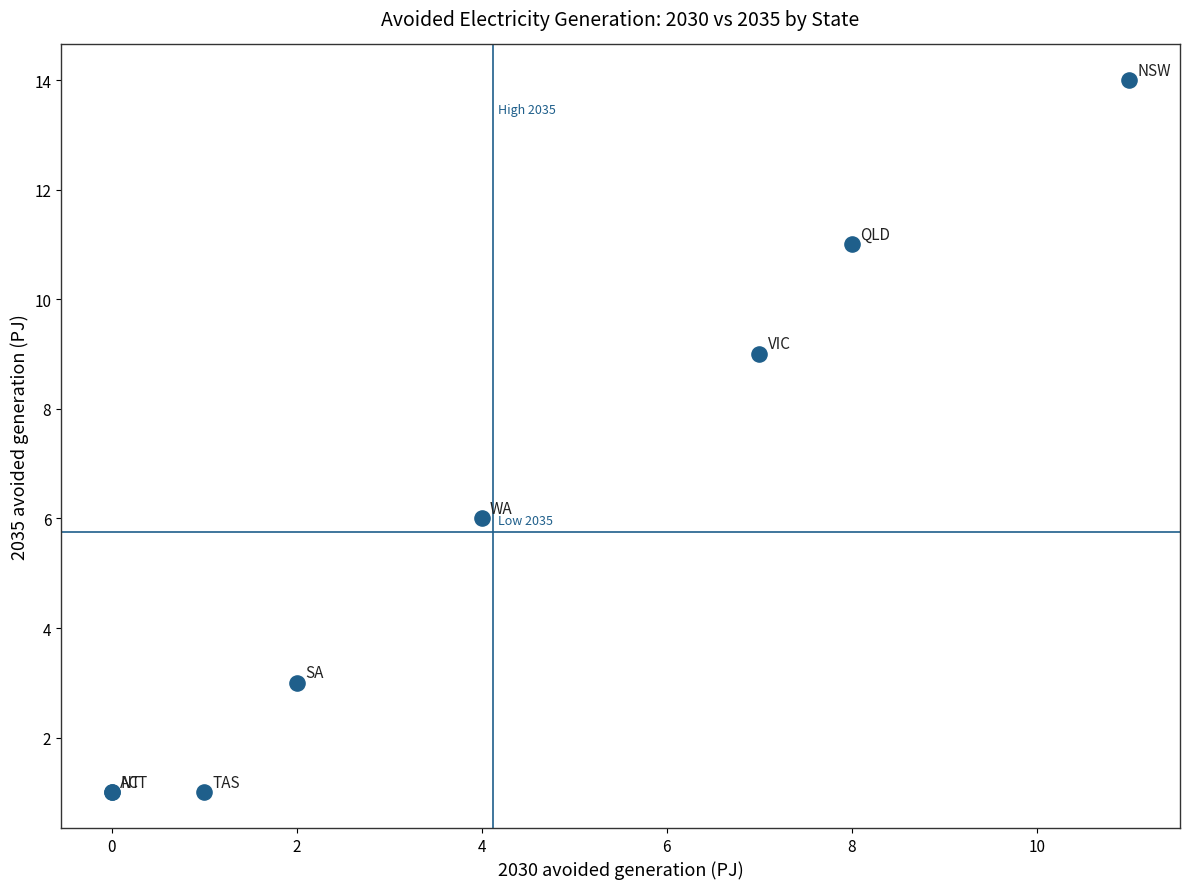

What Y value in the scatter plot is closest to 7?

6